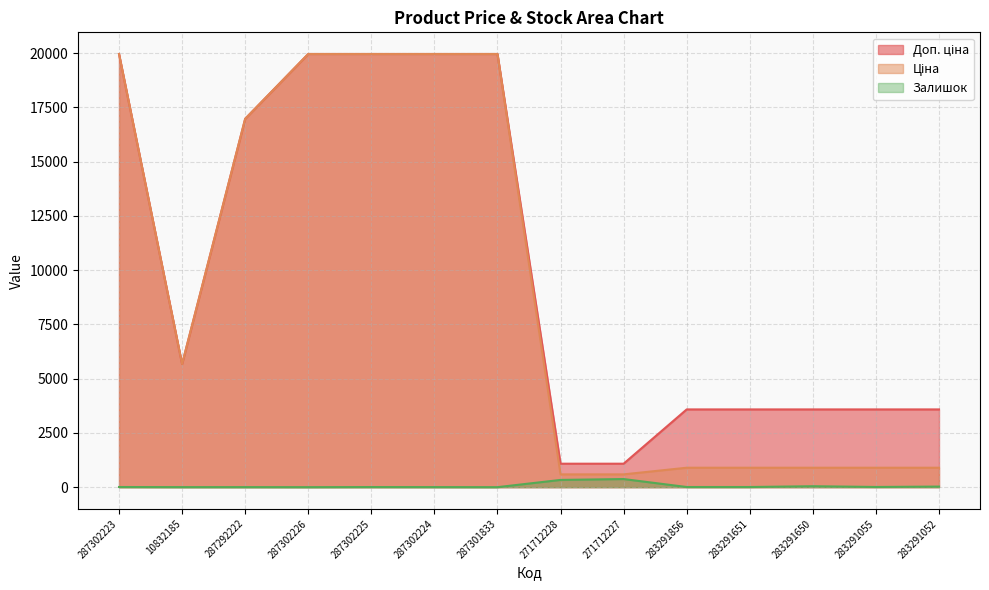

What is the sum of the Ціна values at 271712227 and 10832185?

6263.7